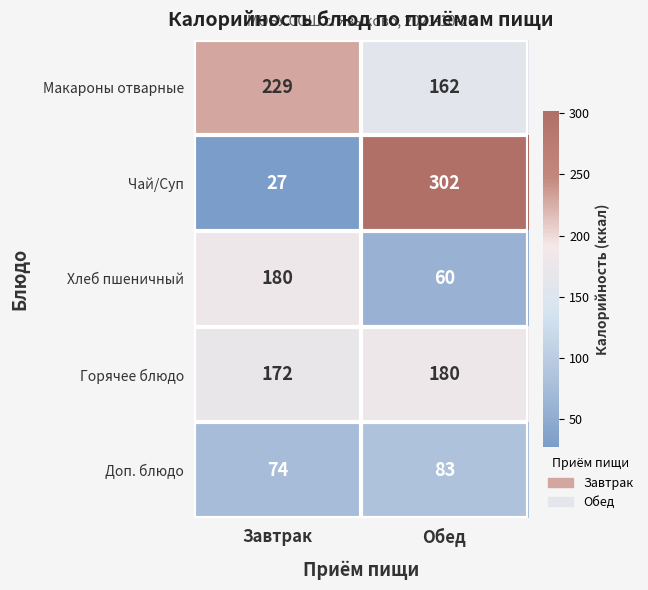

List the labels in order of Горячее блюдо value, smallest first.

Завтрак, Обед